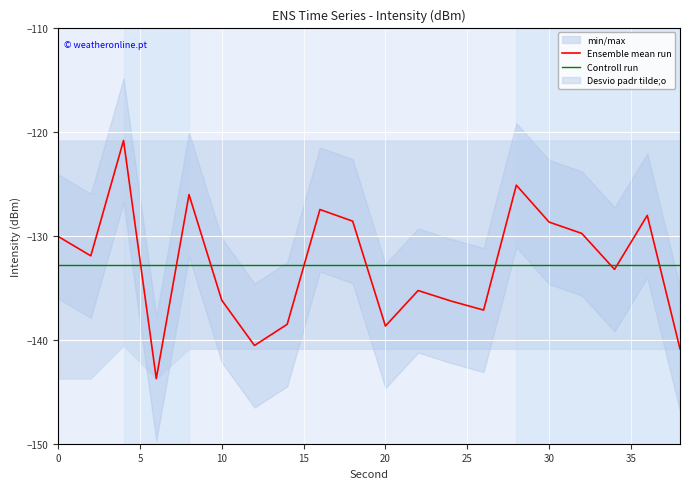

True or false: Controll run has more than 1 points higher than both neighbors.

False